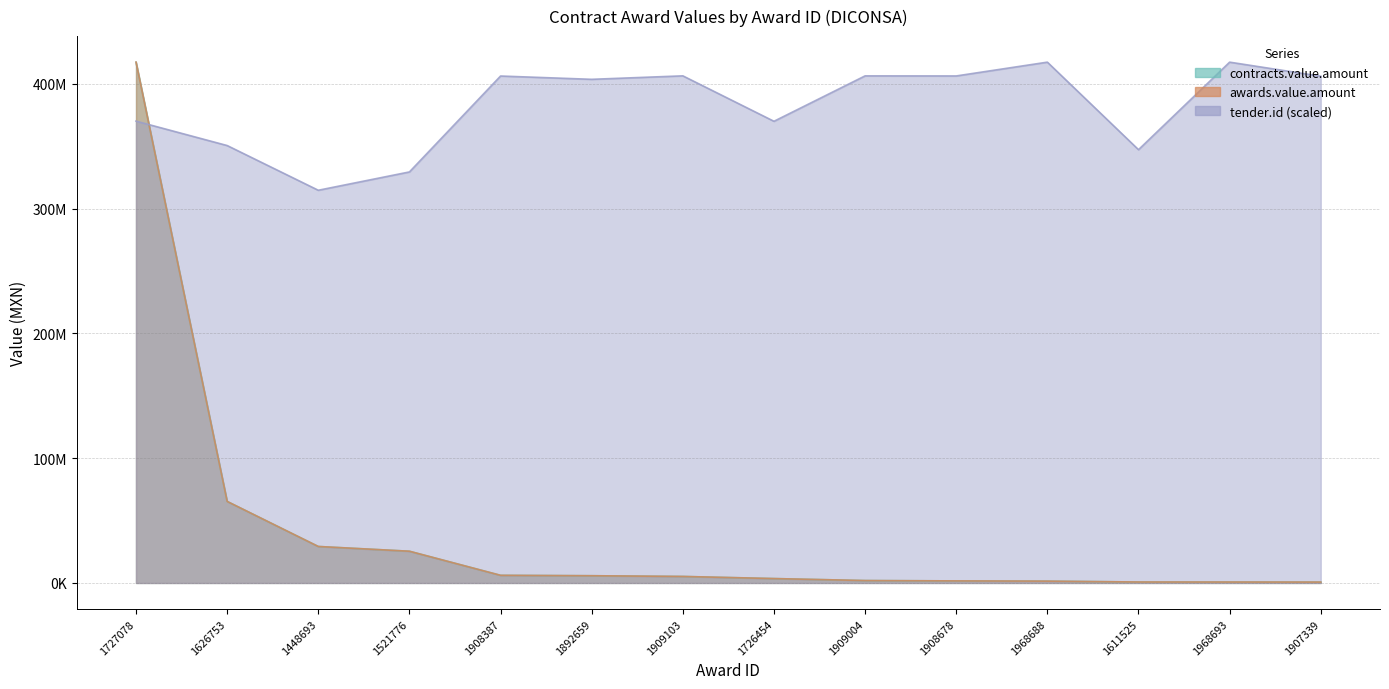

What is the sum of all contracts.value.amount values?

564902750.0